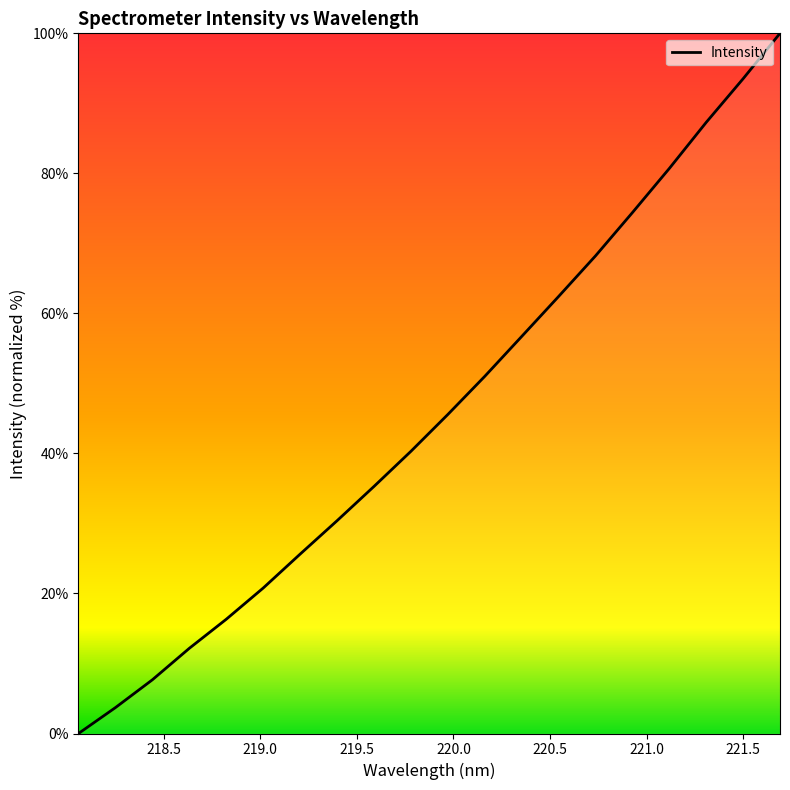

What is the difference between the maximum and minimum values?

100.0